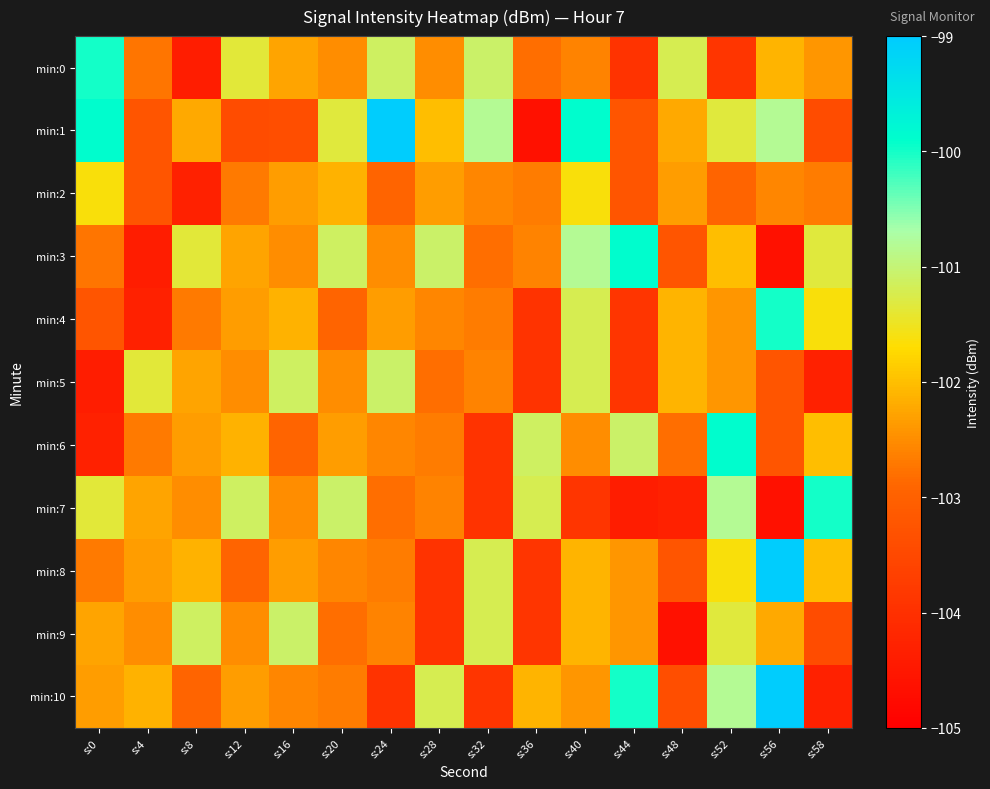

What is the difference between the highest and lowest values at s:16?

2.3